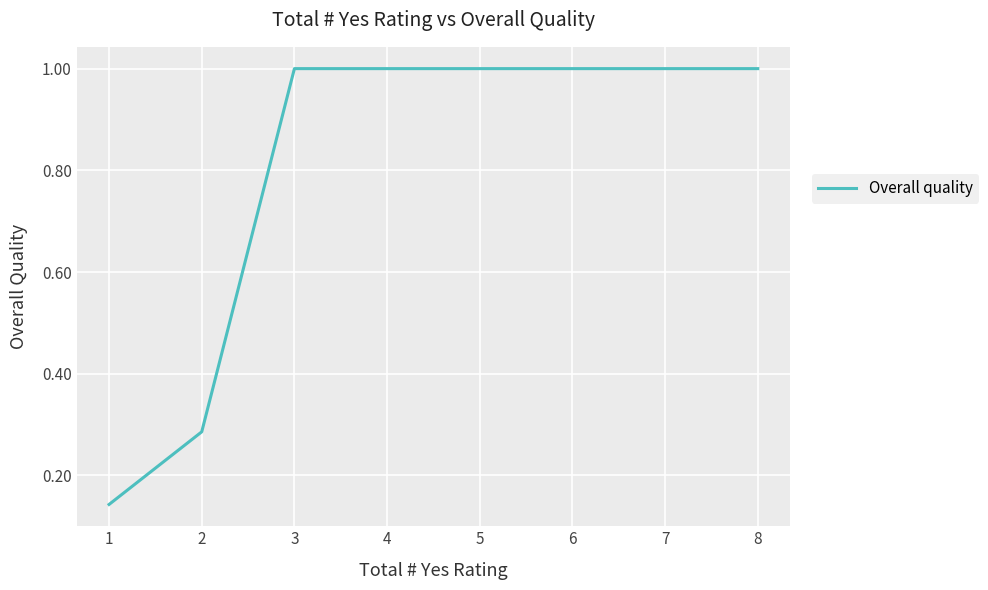

What is the greatest value displayed?

1.0